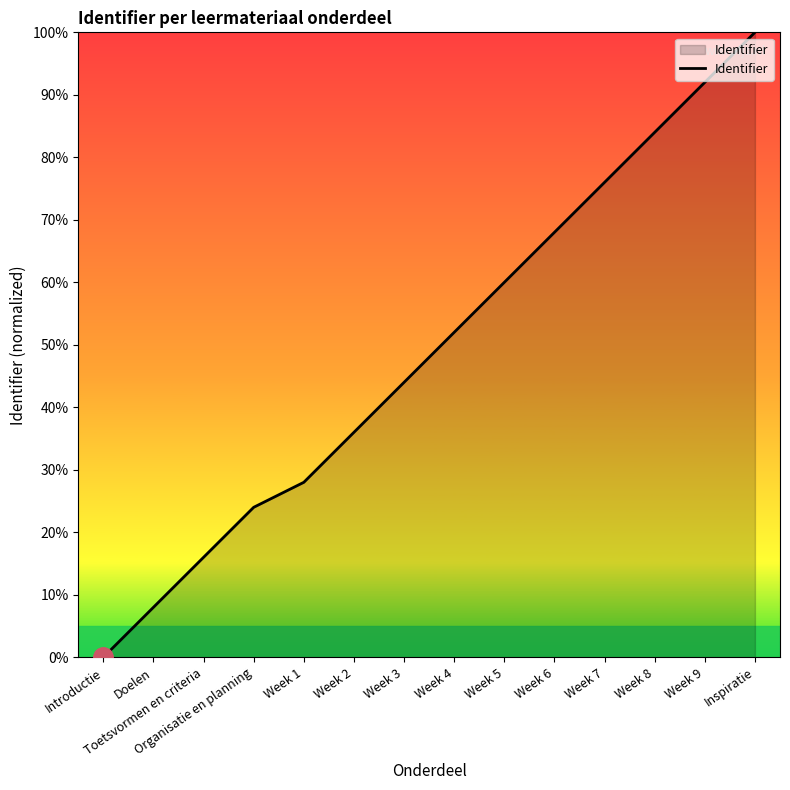

Reading left to right, extract all data points from this chart.

0.0	8.0	16.0	24.0	28.0	36.0	44.0	52.0	60.0	68.0	76.0	84.0	92.0	100.0